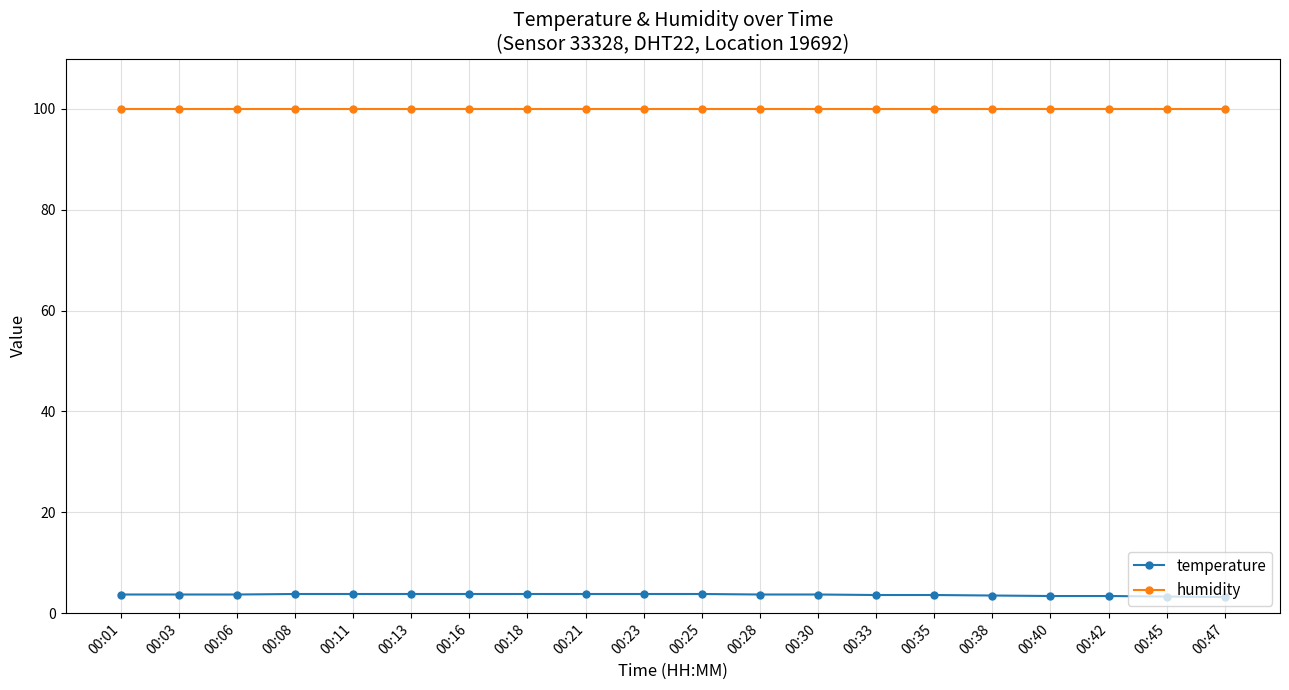

What is the spread (max minus min) of values at 00:11?

96.1